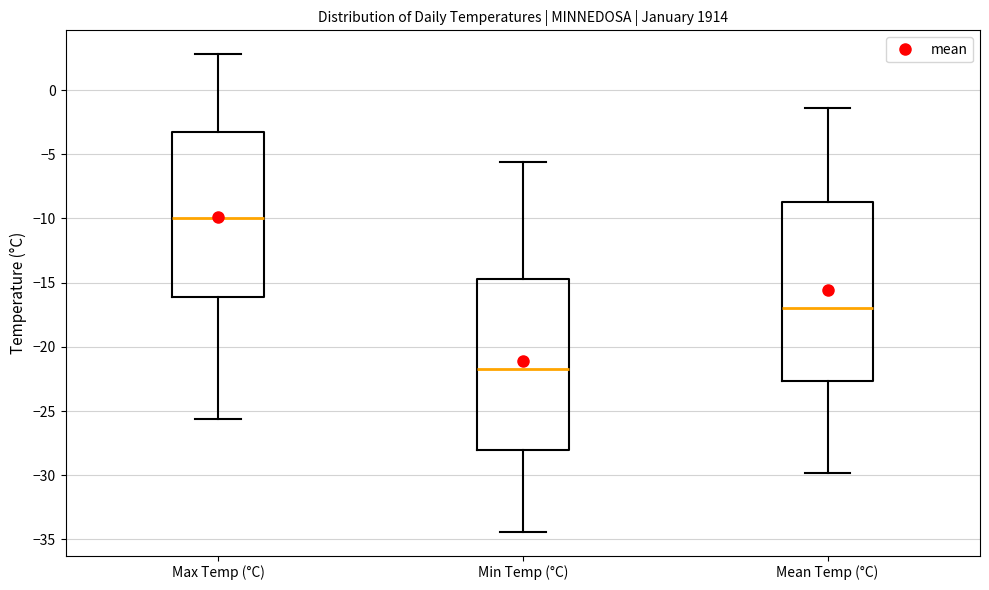

Which box is the tallest, from its lower edge to its upper edge?

Mean Temp (°C)